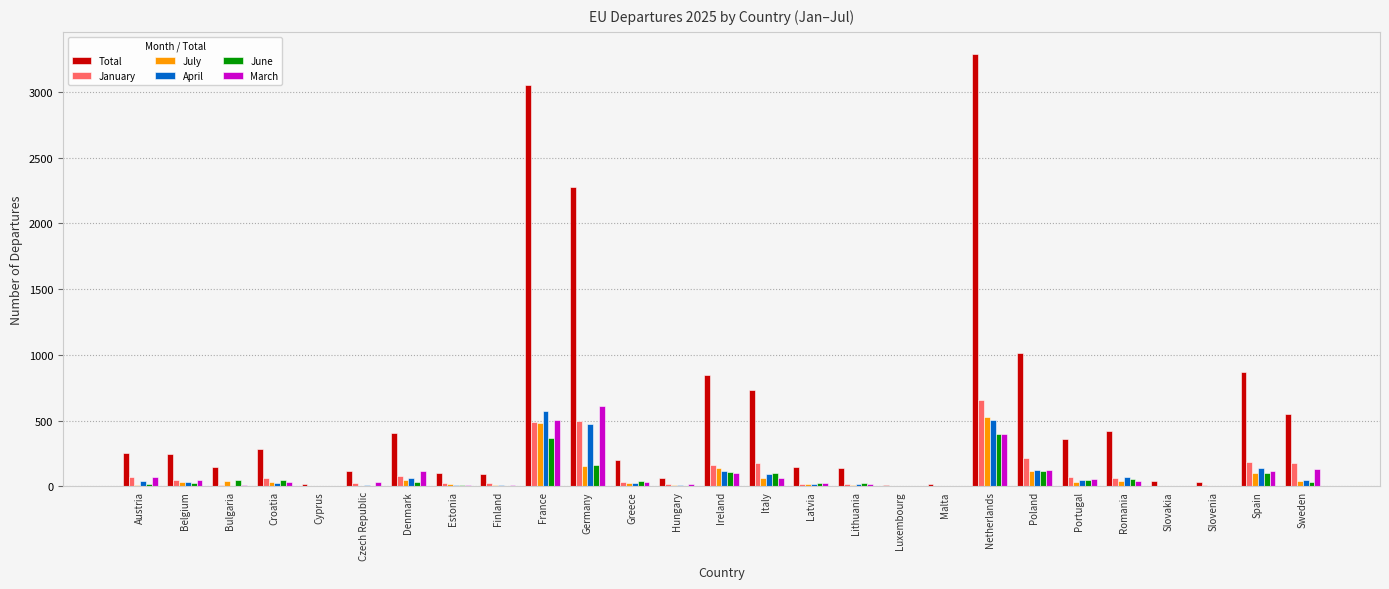

Between Ireland and Lithuania, which series saw the biggest shift?

Total